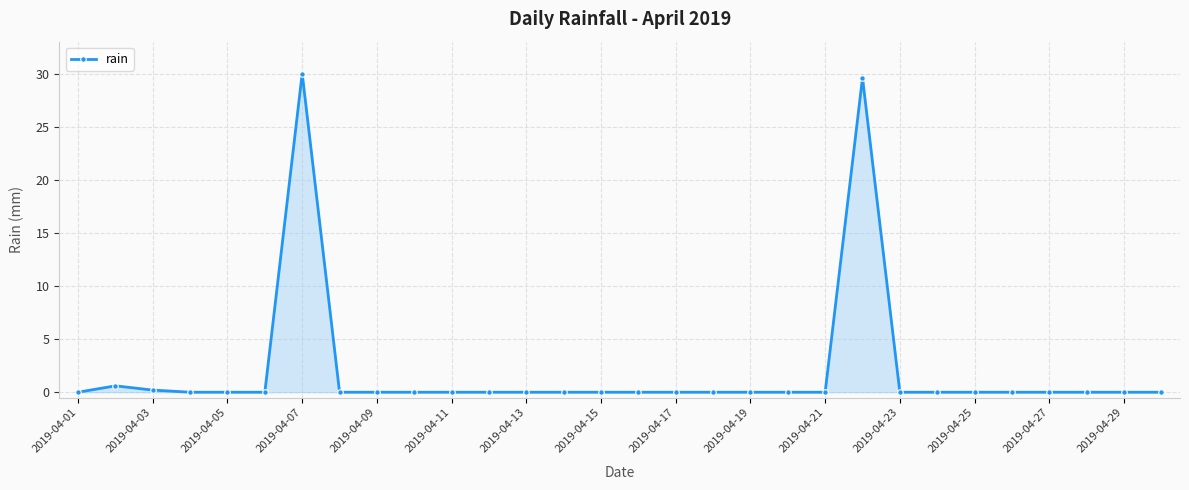

What is the difference between the maximum and minimum values?

30.0